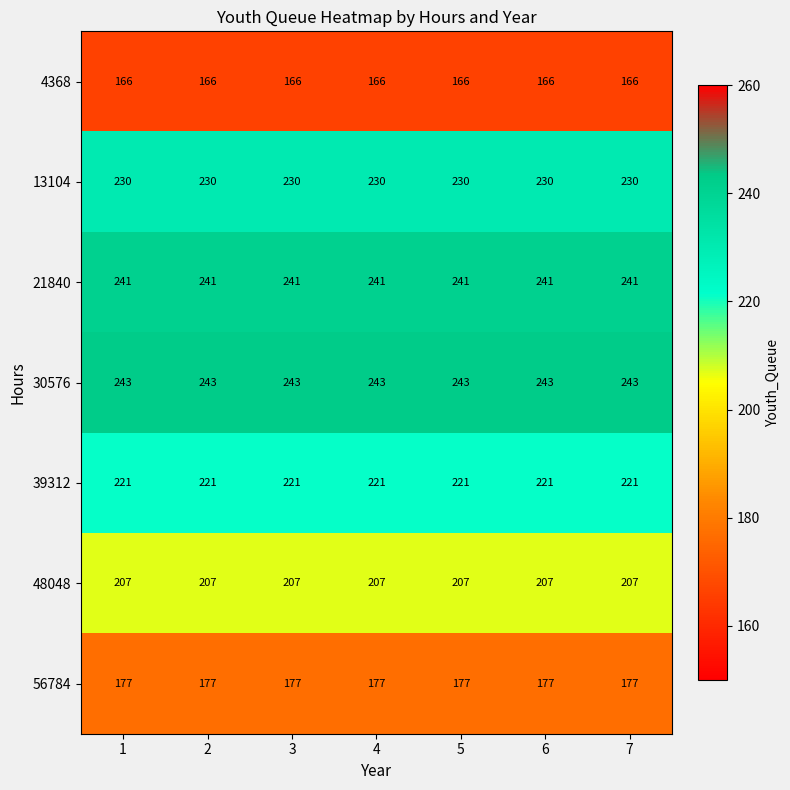

Is it true that 56784 equals 177 at 3?

True